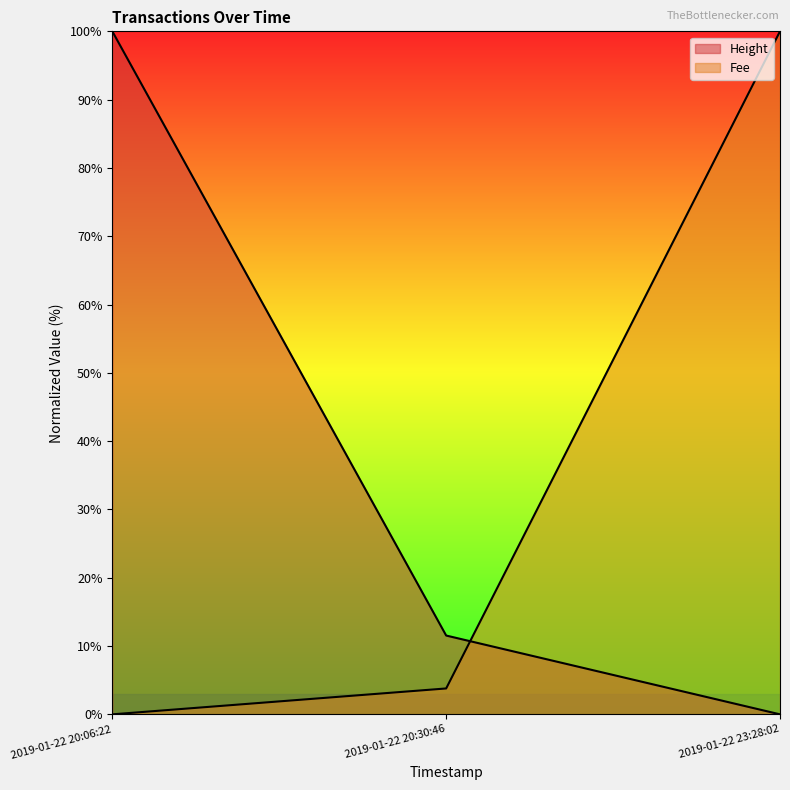

How many data points does each series have?

3